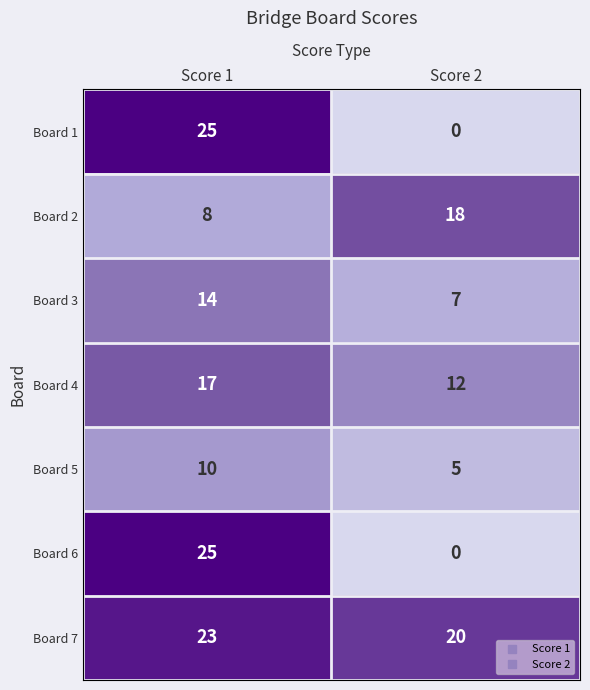

Which category has the lowest value in the Board 2 series?

Score 1